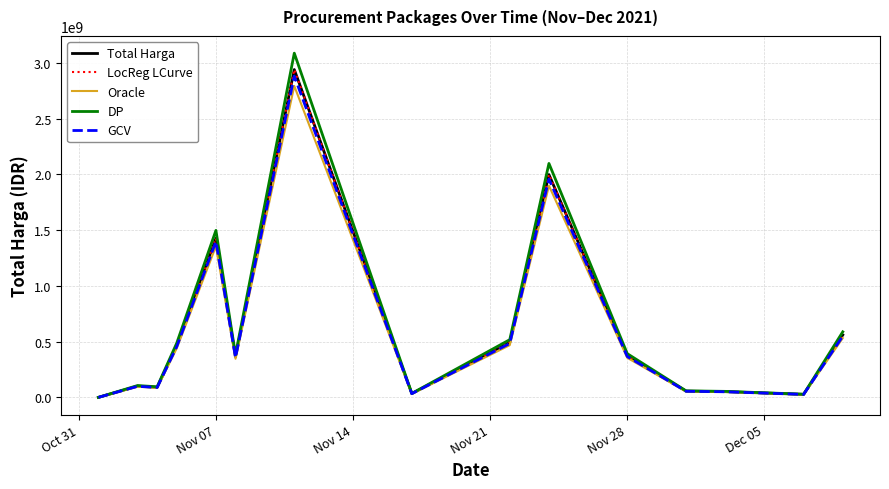

True or false: Total Harga and Oracle cross at least once.

False